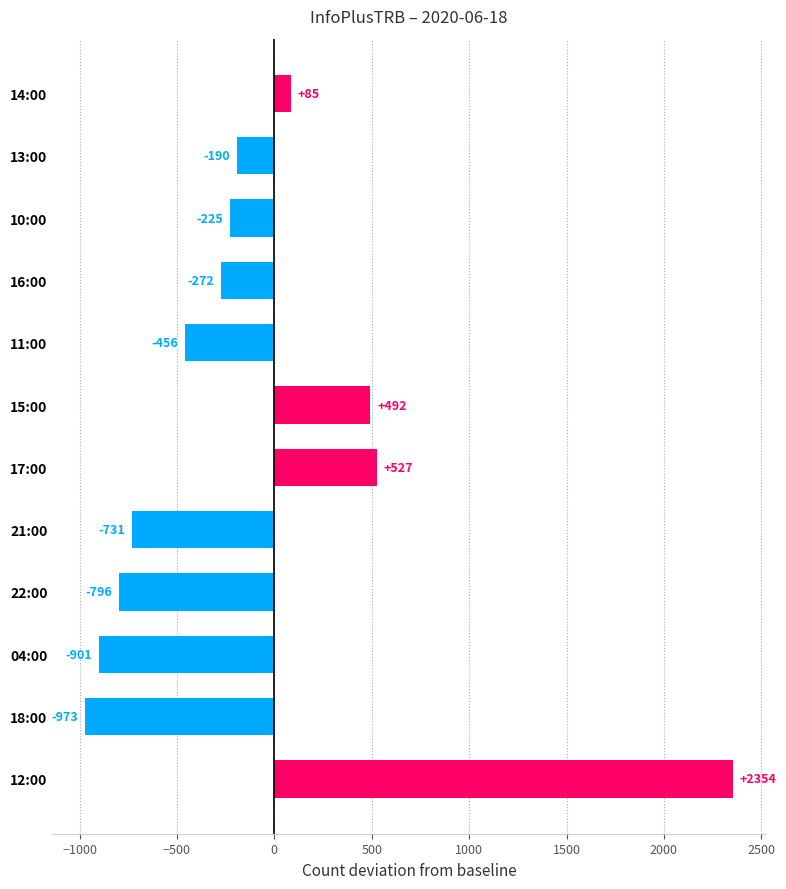

Which has a higher value, 16:00 or 12:00?

12:00